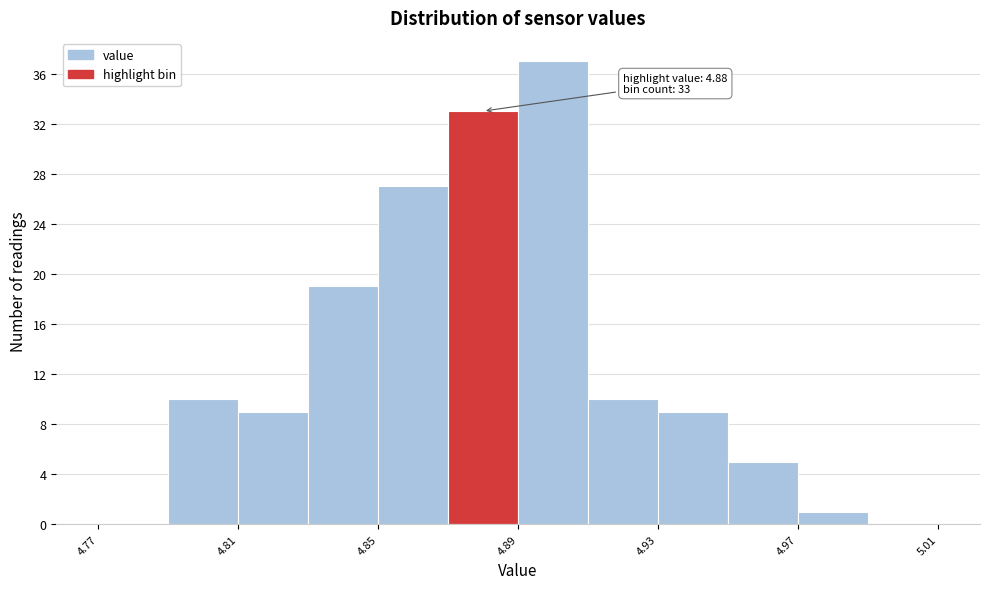

Which range on the x-axis has the tallest bar?

4.89 to 4.91